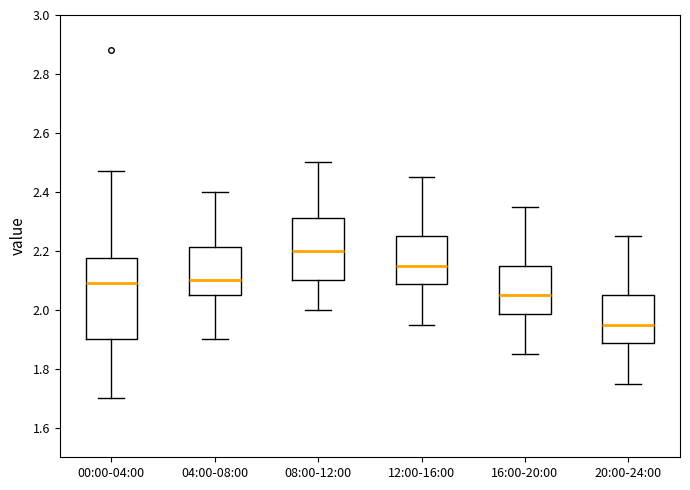

Where does the lower whisker of the box for 12:00-16:00 end on the y-axis? The values are not printed on the chart, so give them approximately, as read against the axis.

1.96